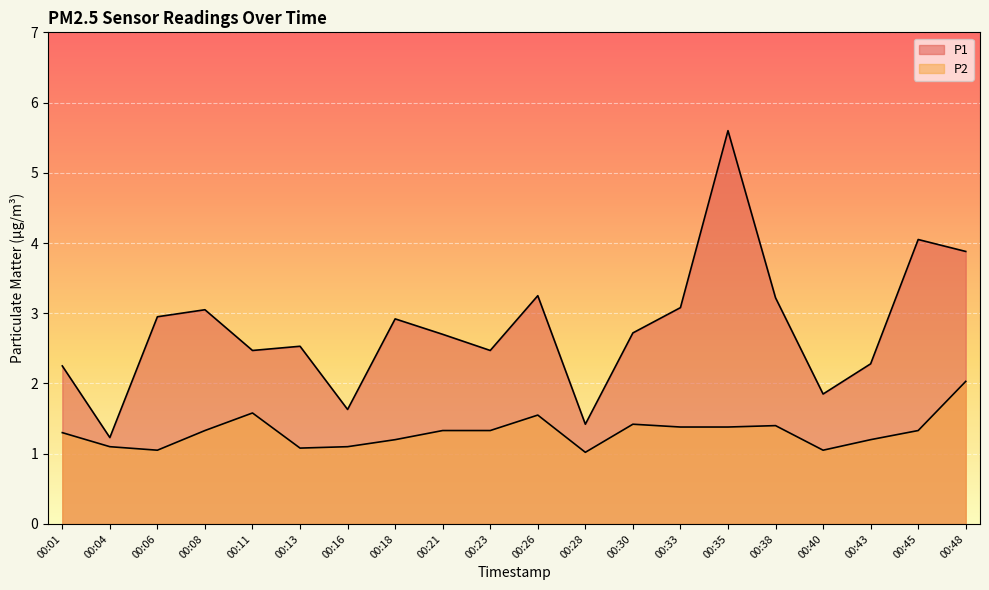

The P1 series shows 1.0 at 00:01. True or false?

False